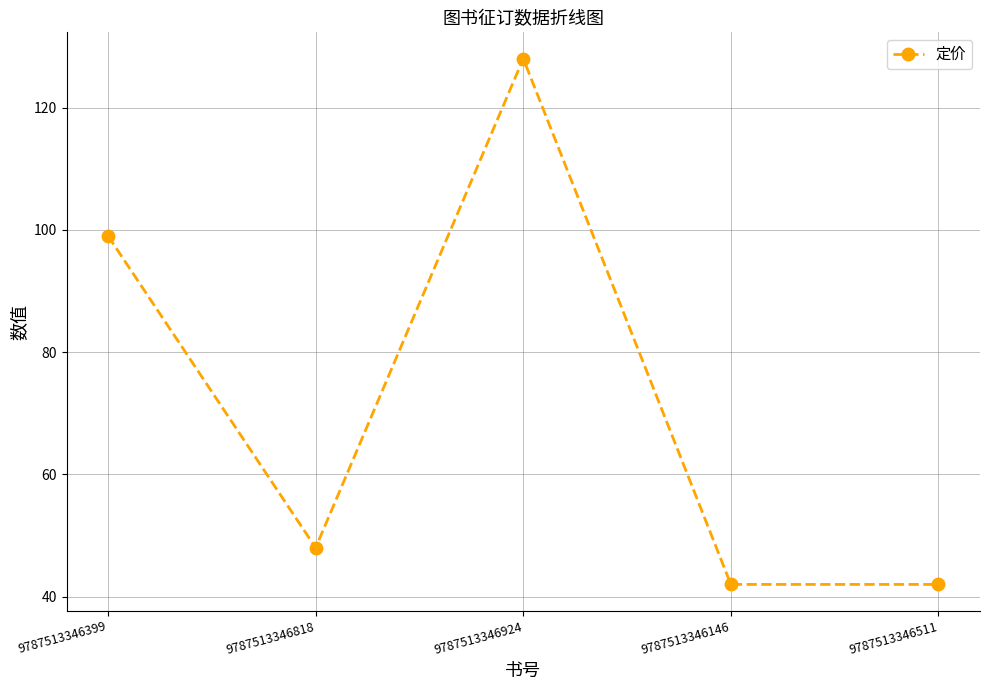

Reading left to right, transcribe all the data shown in this chart.

9787513346399=99	9787513346818=48	9787513346924=128	9787513346146=42	9787513346511=42